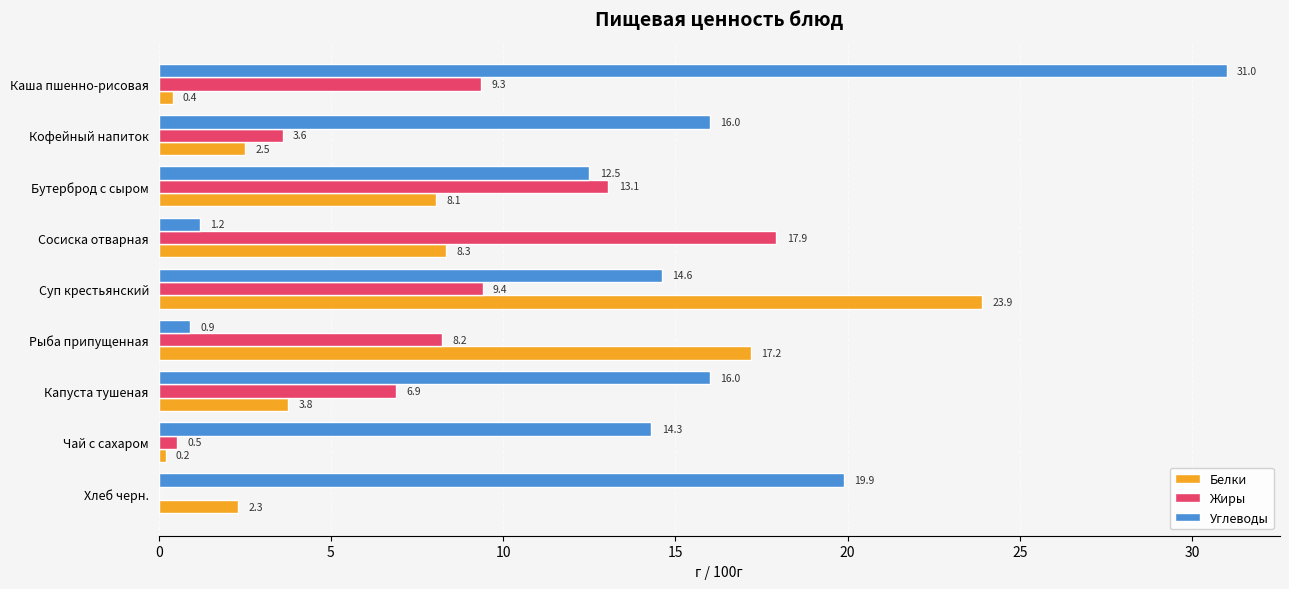

Is it true that Белки equals 6.6 at Капуста тушеная?

False